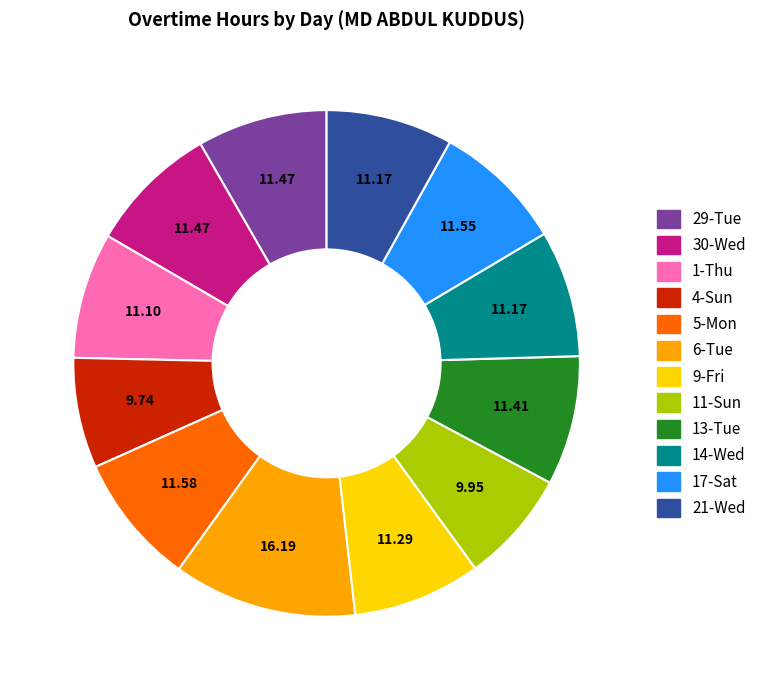

Between 13-Tue and 4-Sun, which is larger?

13-Tue